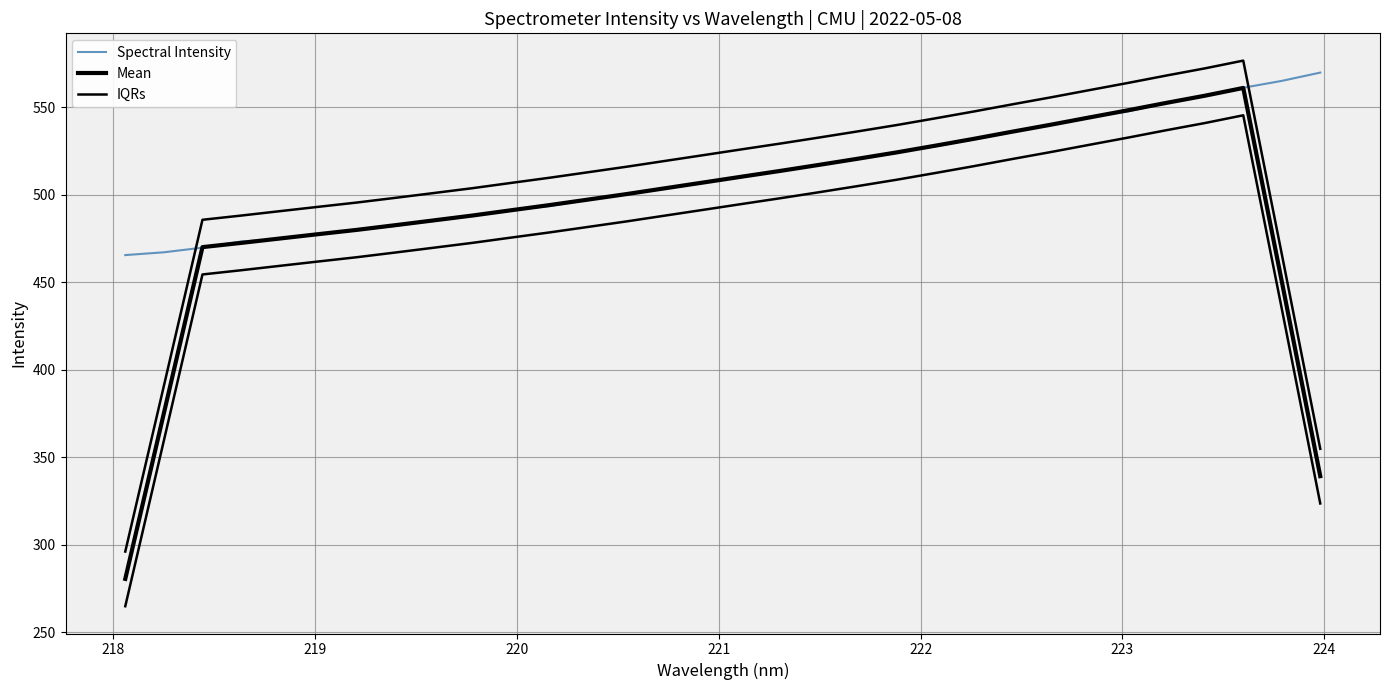

Reading right to left, transcribe all the data shown in this chart.

Spectral Intensity: 569.8	565.1	561.2	556.7	552.5	547.6	544.6	539.9	536.2	531.8	527.6	524.2	520.3	517.1	513.9	510.1	507.1	503.8	500.4	497.3	493.5	491.3	488.1	485.5	482.2	479.7	477.5	474.7	473.3	469.8	467.1	465.5
Mean: 339.2	450.6	561.0	556.6	552.5	548.3	544.2	540.0	536.0	532.0	528.0	524.2	520.6	517.1	513.7	510.4	507.1	503.7	500.4	497.3	494.1	491.2	488.1	485.4	482.6	479.9	477.5	475.0	472.5	470.1	375.1	280.5
IQRs: 354.8	466.2	576.7	572.2	568.1	563.9	559.8	555.7	551.7	547.6	543.7	539.8	536.2	532.7	529.3	526.0	522.7	519.4	516.0	512.9	509.7	506.8	503.8	501.0	498.3	495.6	493.1	490.6	488.1	485.7	390.8	296.1